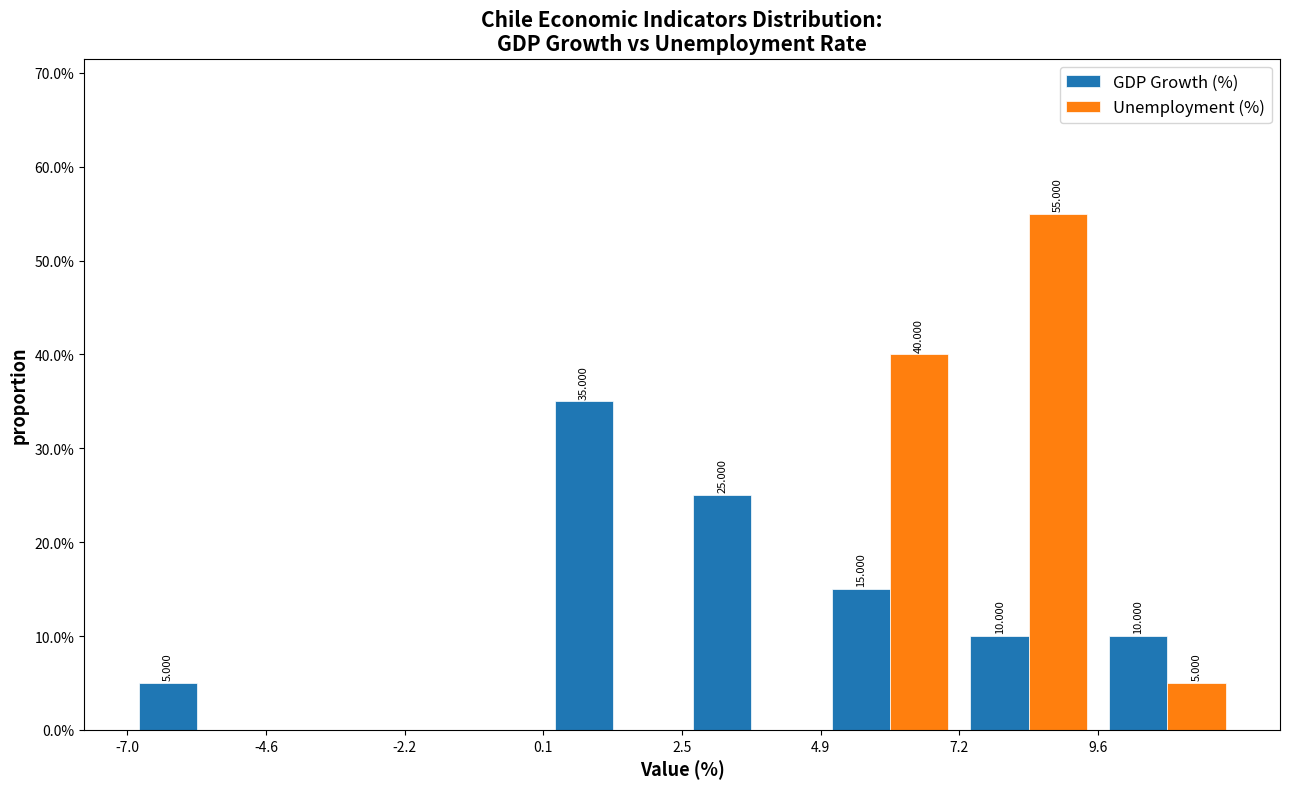

In the GDP Growth (%) series, which range on the x-axis has the tallest bar?

0.0 to 2.5